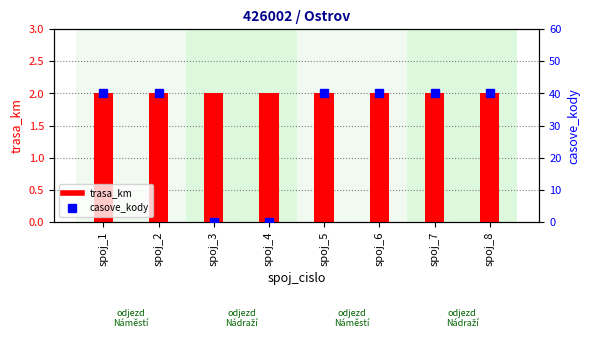

At how many categories does at least one series exceed 28?

6